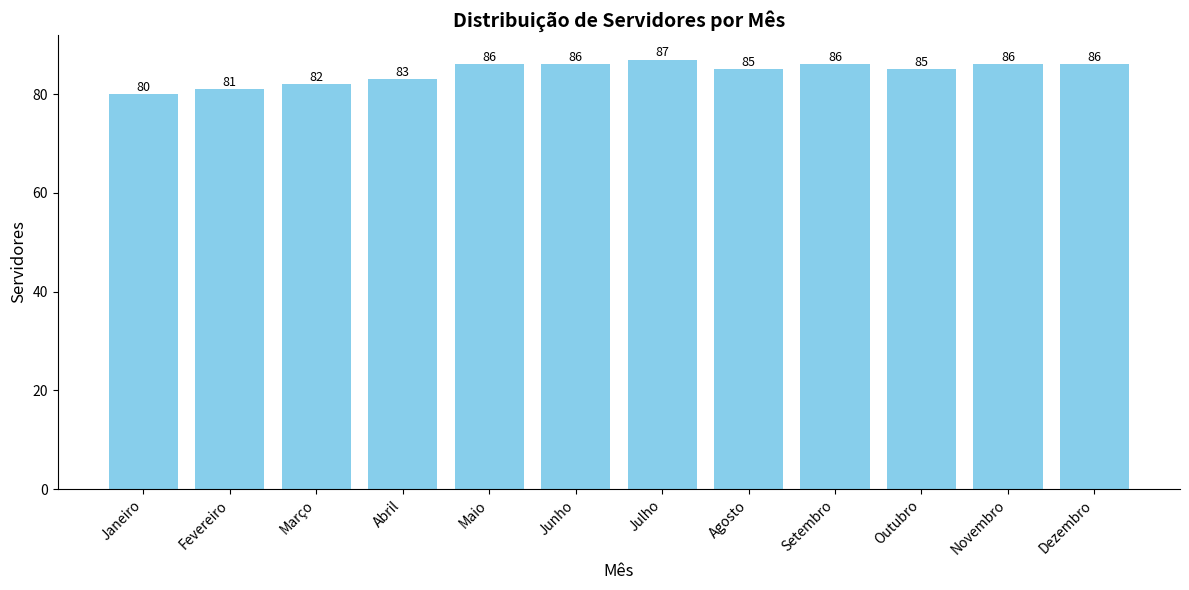

How many values are between 83 and 86?

8